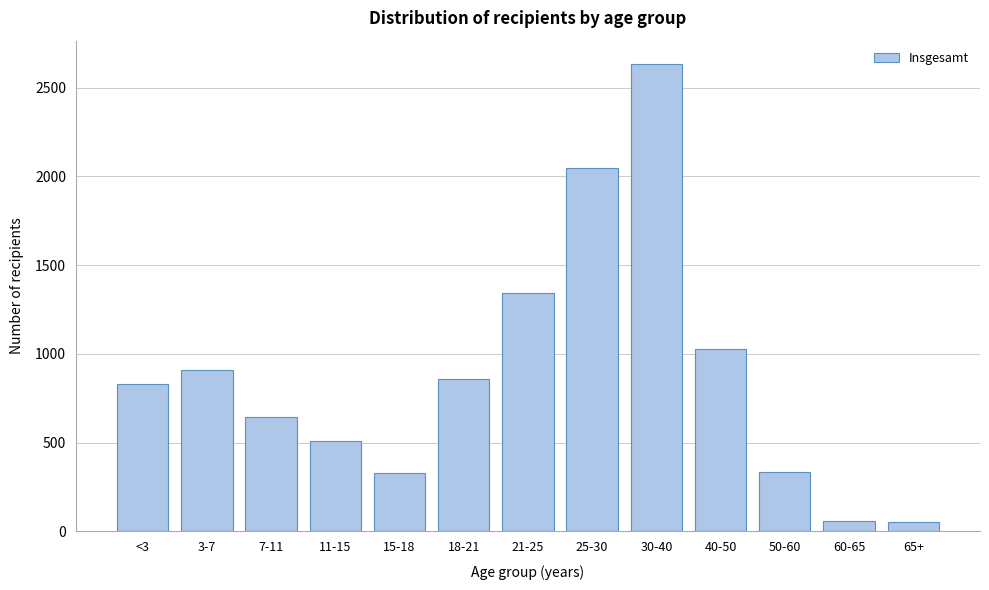

Which category has the highest value across all series?

30-40